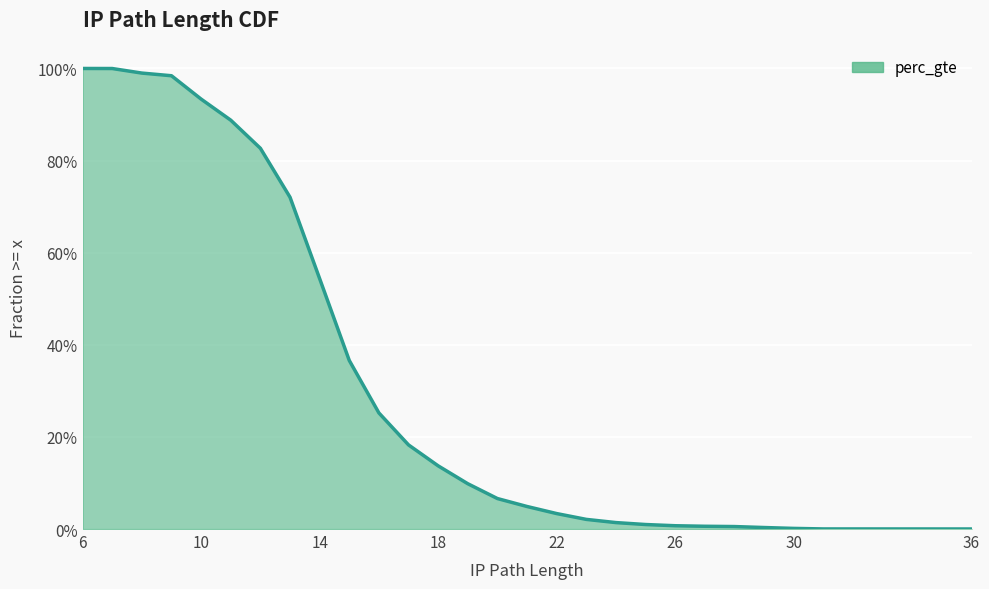

Count the number of data series in this chart.

1